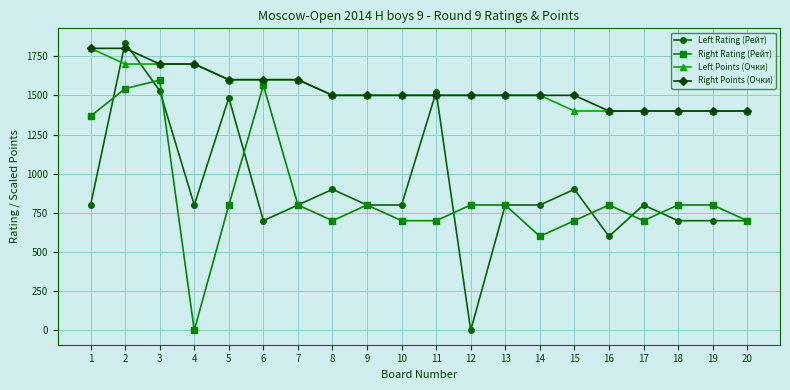

What is the difference between the Right Points (Очки) values at 15 and 1?

300